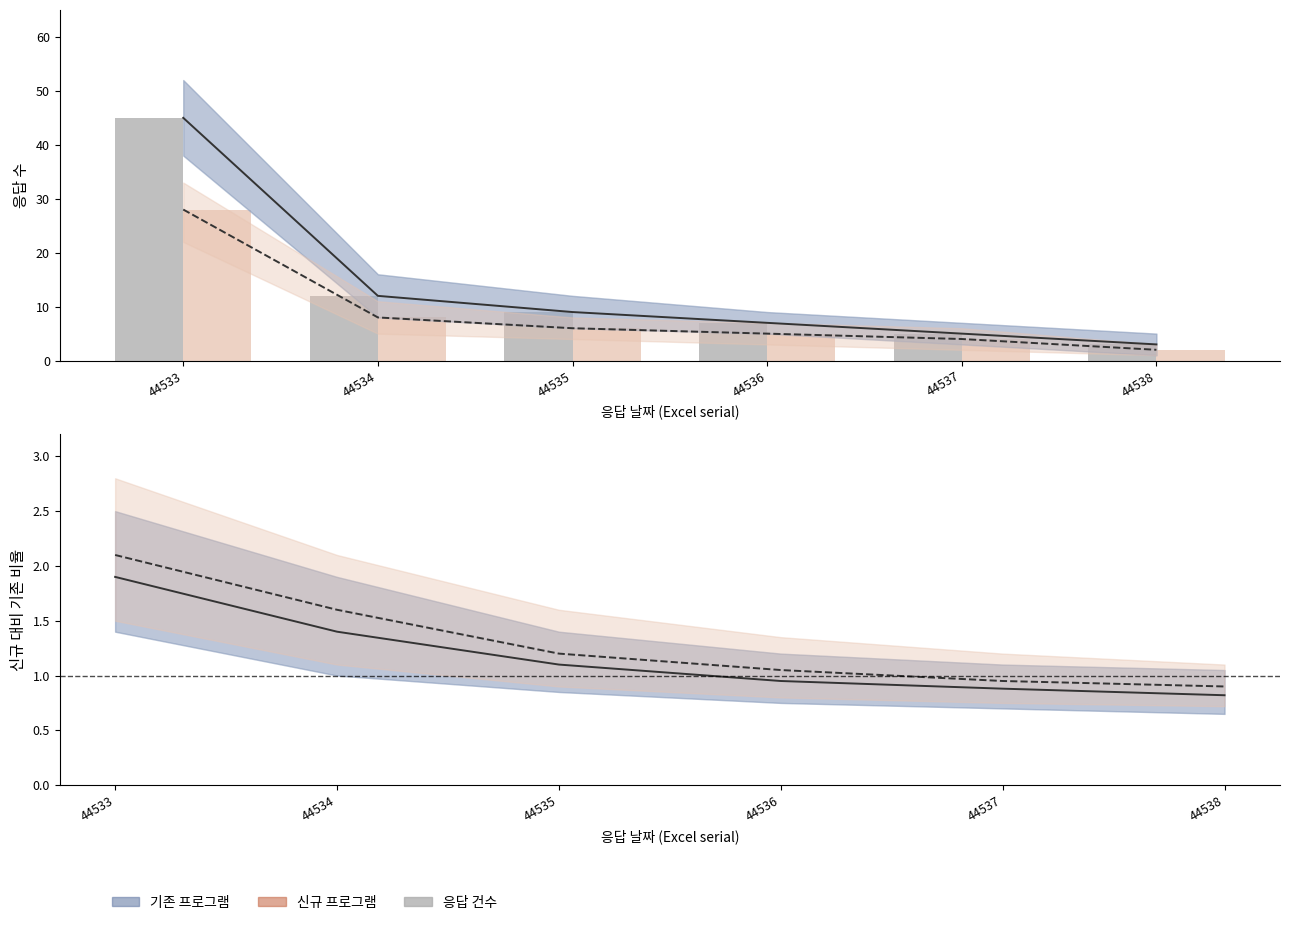

Rank the series by their maximum value, from highest to lowest.

기존 프로그램 추정, 기존 프로그램 응답수, 신규 프로그램 추정, 신규 프로그램 응답수, 신규 프로그램 비율, 기존 프로그램 비율